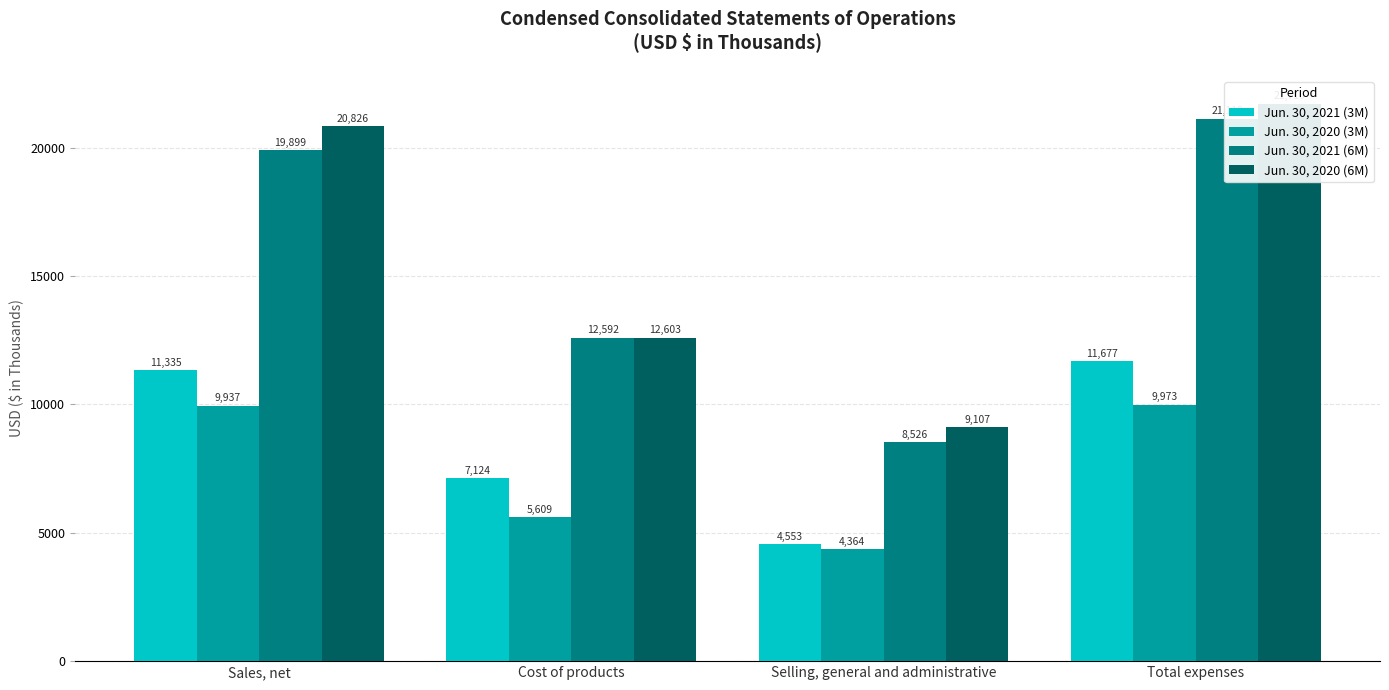

What is the label of the 1st bar from the left?

Sales, net